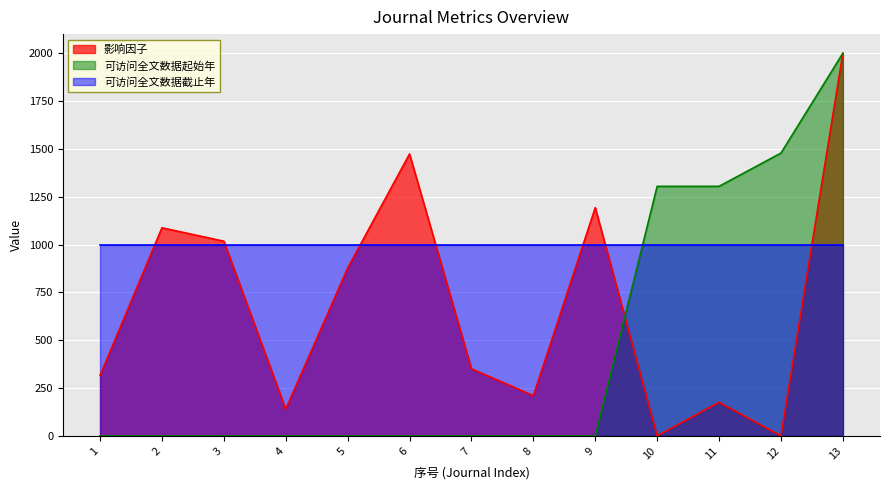

At which category is the sum across all series the highest?

13